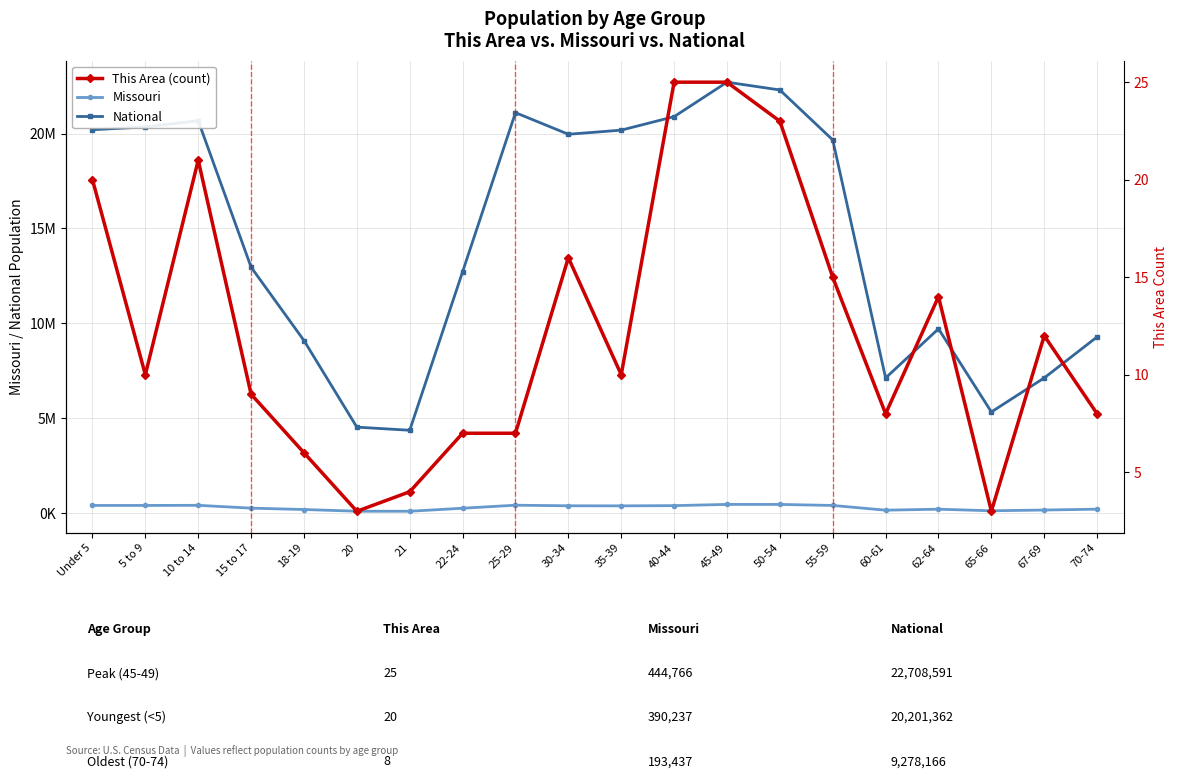

The value of This Area at 40-44 is 44. True or false?

False